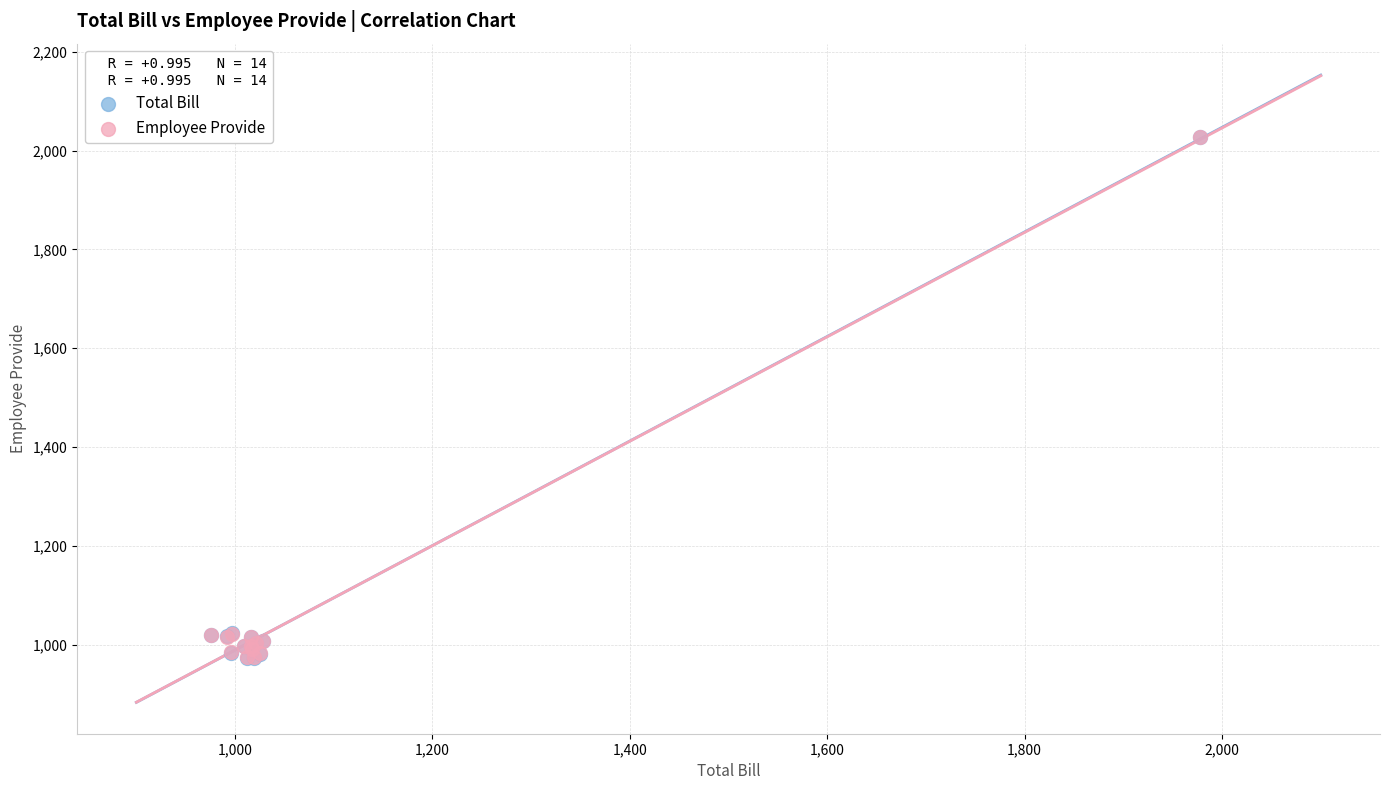

What are all the series names shown in the legend?

Total Bill, Employee Provide